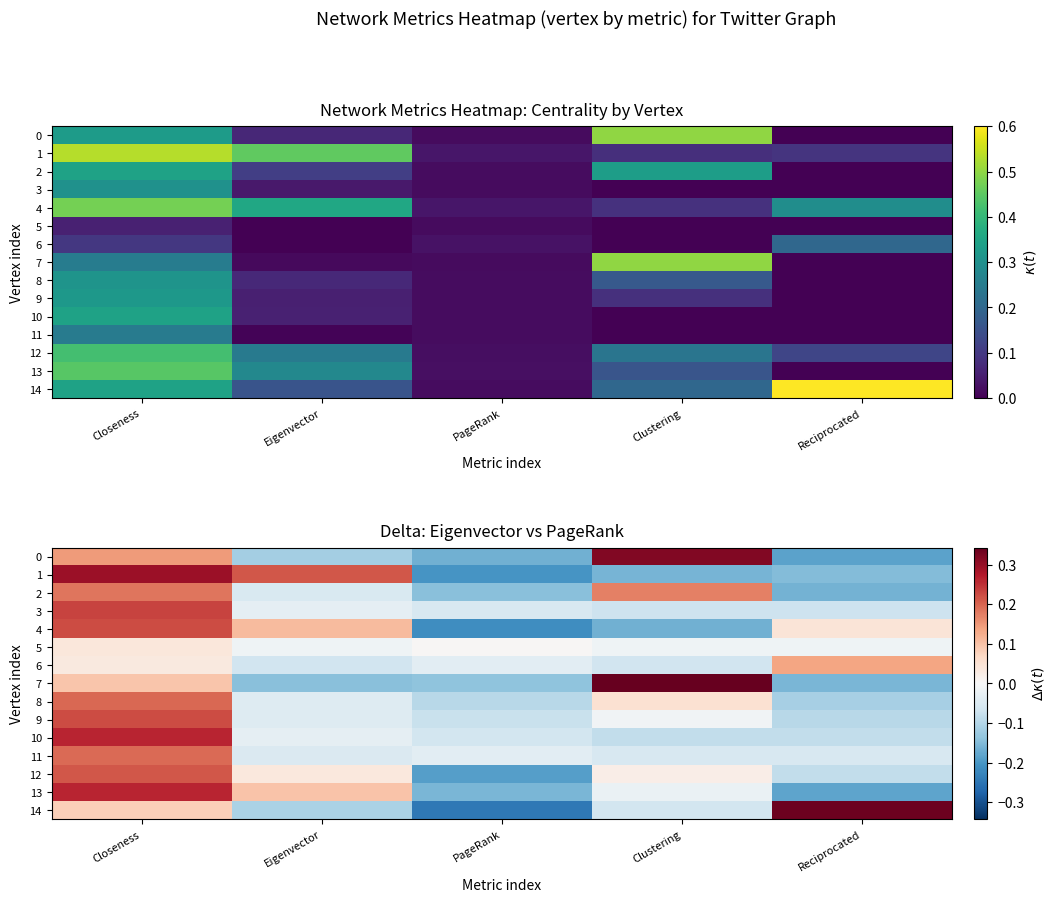

What is the difference between the highest and lowest values at PageRank?

0.2